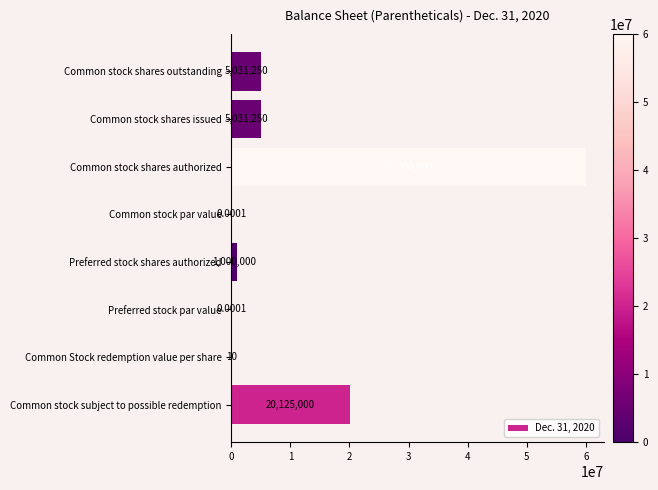

How many data points does each series have?

8